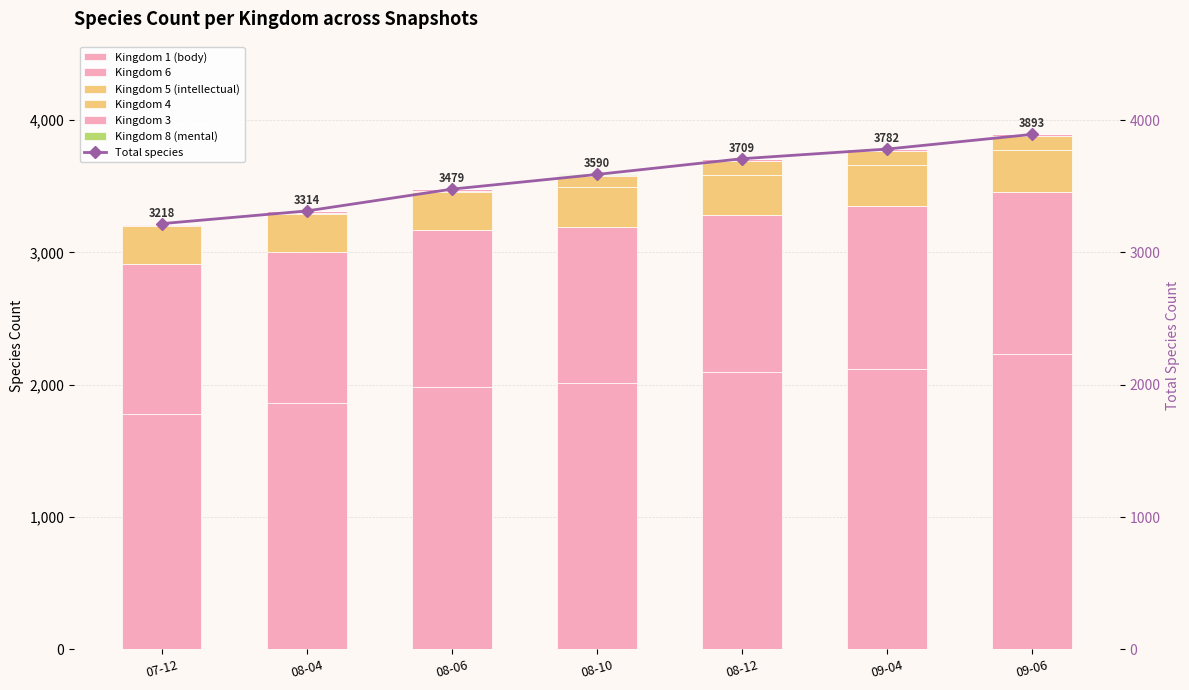

Reading right to left, list all the values displayed in this chart.

Kingdom 1: 2230	2119	2094	2011	1986	1859	1777
Kingdom 3: 13	13	13	13	13	12	12
Kingdom 4: 107	107	107	82	8	8	8
Kingdom 5: 313	313	303	303	290	288	287
Kingdom 6: 1229	1229	1191	1180	1181	1146	1133